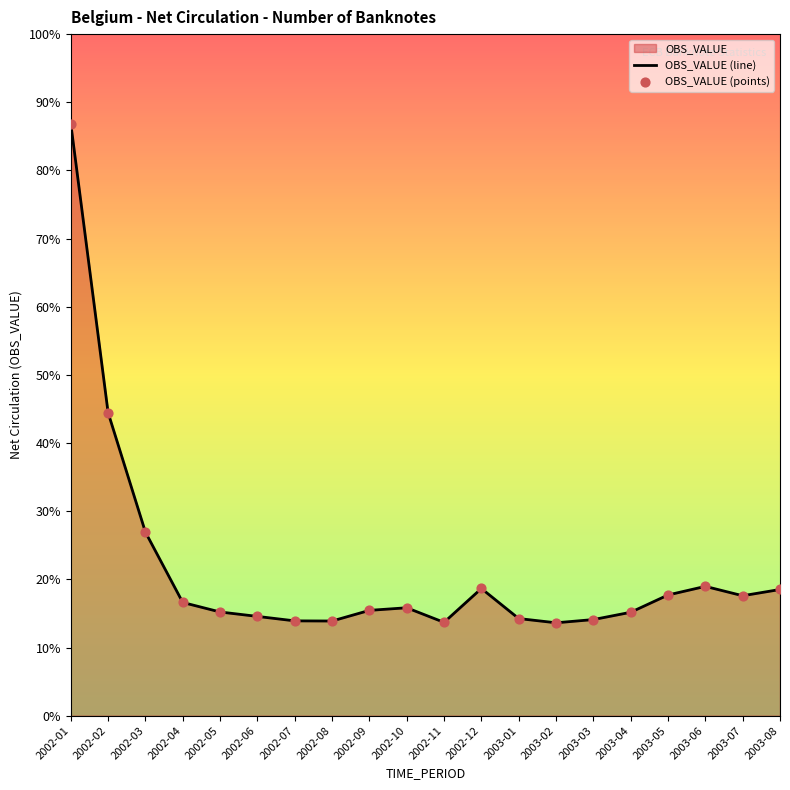

Is the value of OBS_VALUE (line) at 2003-05 greater than the value of OBS_VALUE (points) at 2003-07?

Yes